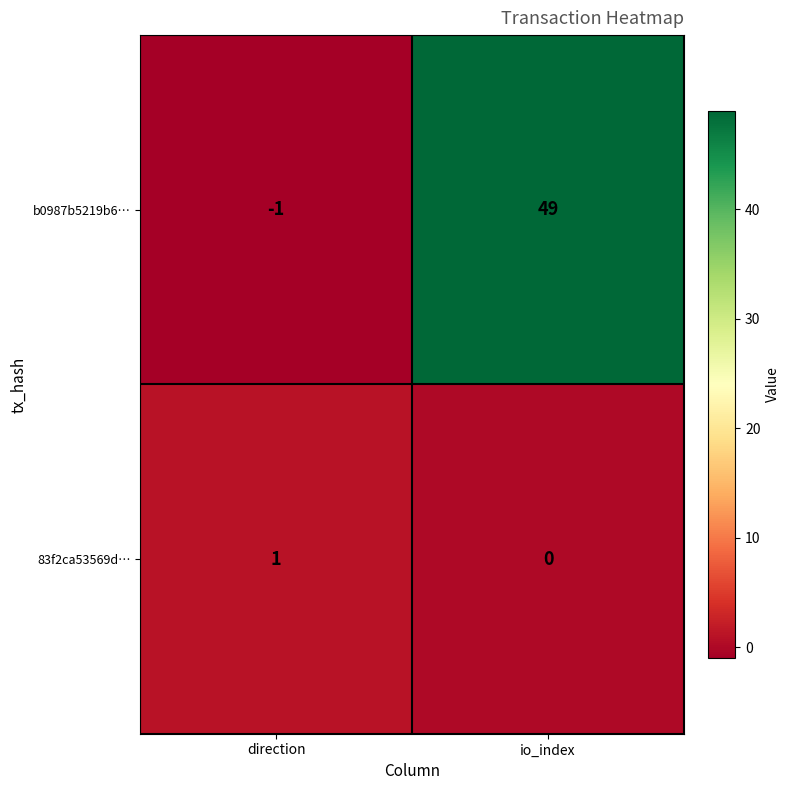

What is the difference between the highest and lowest values at direction?

2